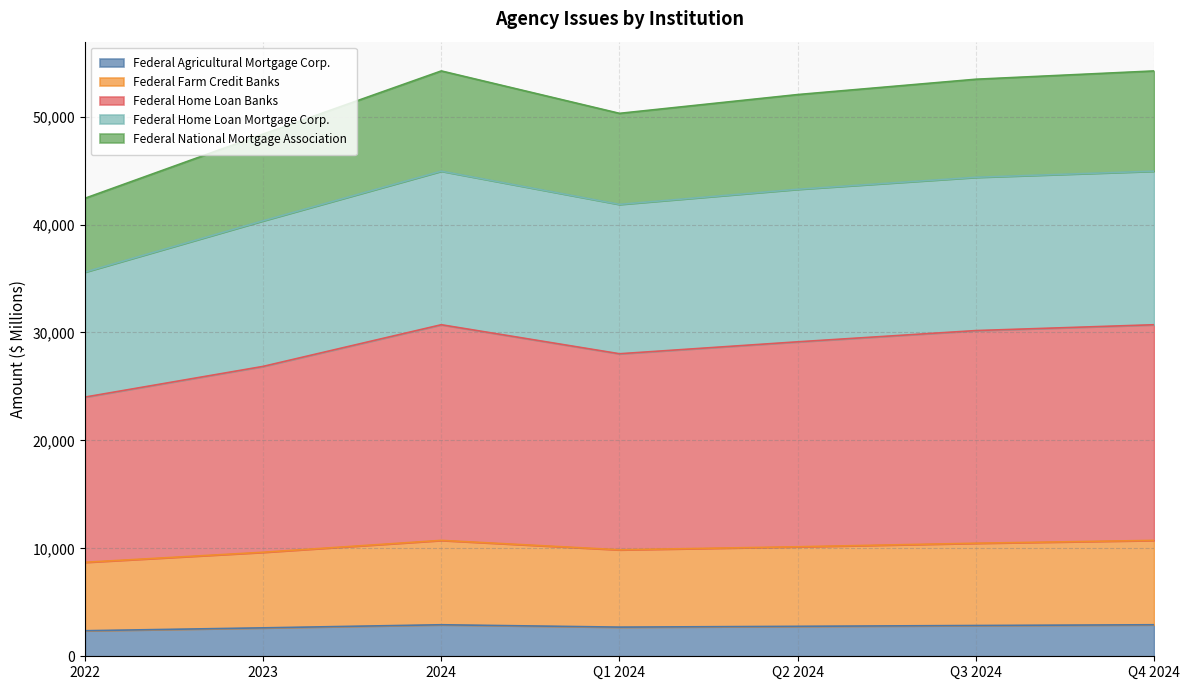

What are all the series names shown in the legend?

Federal Agricultural Mortgage Corp., Federal Farm Credit Banks, Federal Home Loan Banks, Federal Home Loan Mortgage Corp., Federal National Mortgage Association